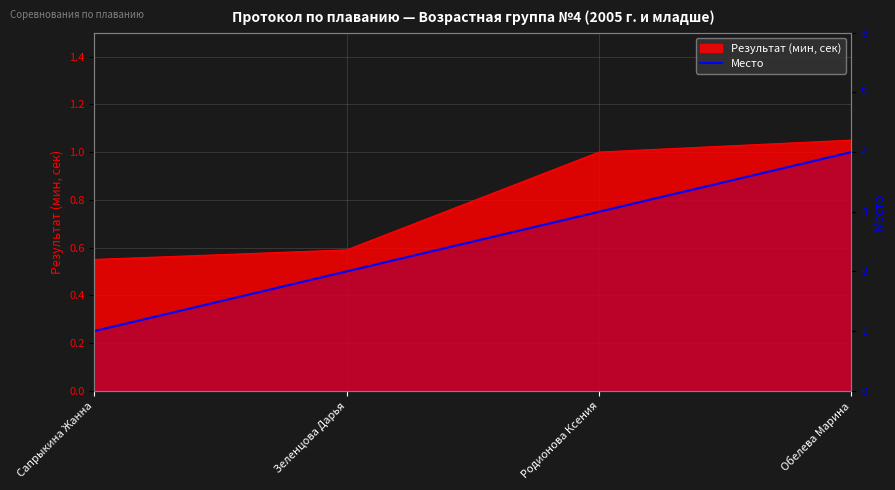

How many lines are shown in the chart?

1